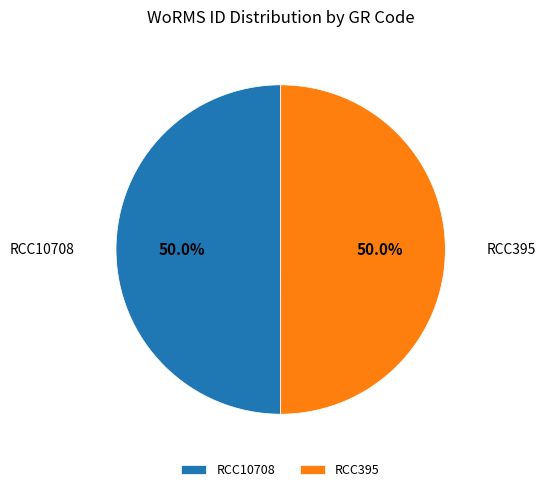

Approximately how many times larger is the value at RCC395 compared to RCC10708?

1.0